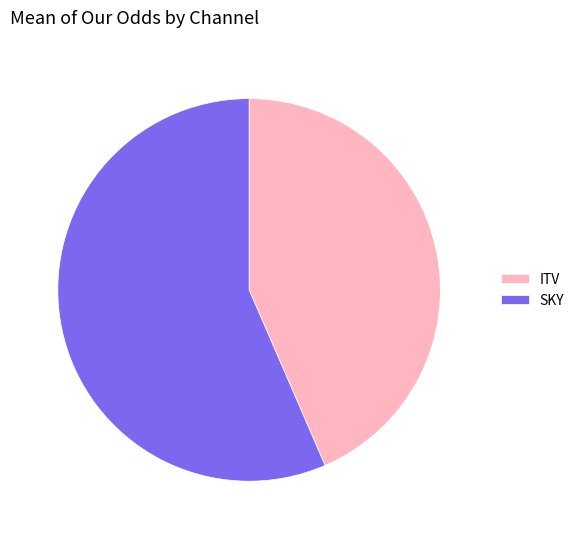

Rank the categories by value from highest to lowest.

SKY, ITV